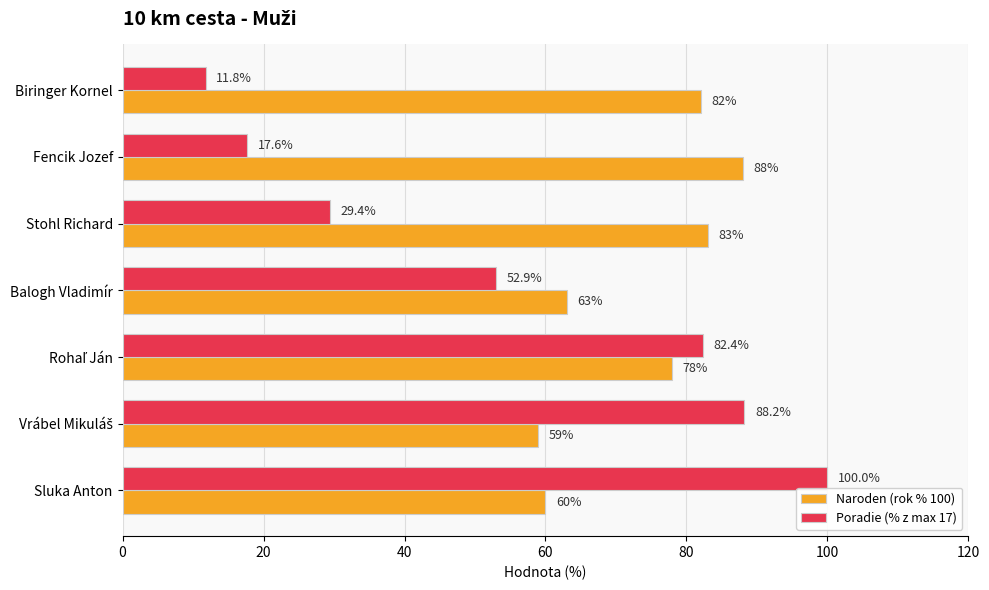

What is the difference between the second highest and minimum values in the Naroden (rok % 100) series?

24.0